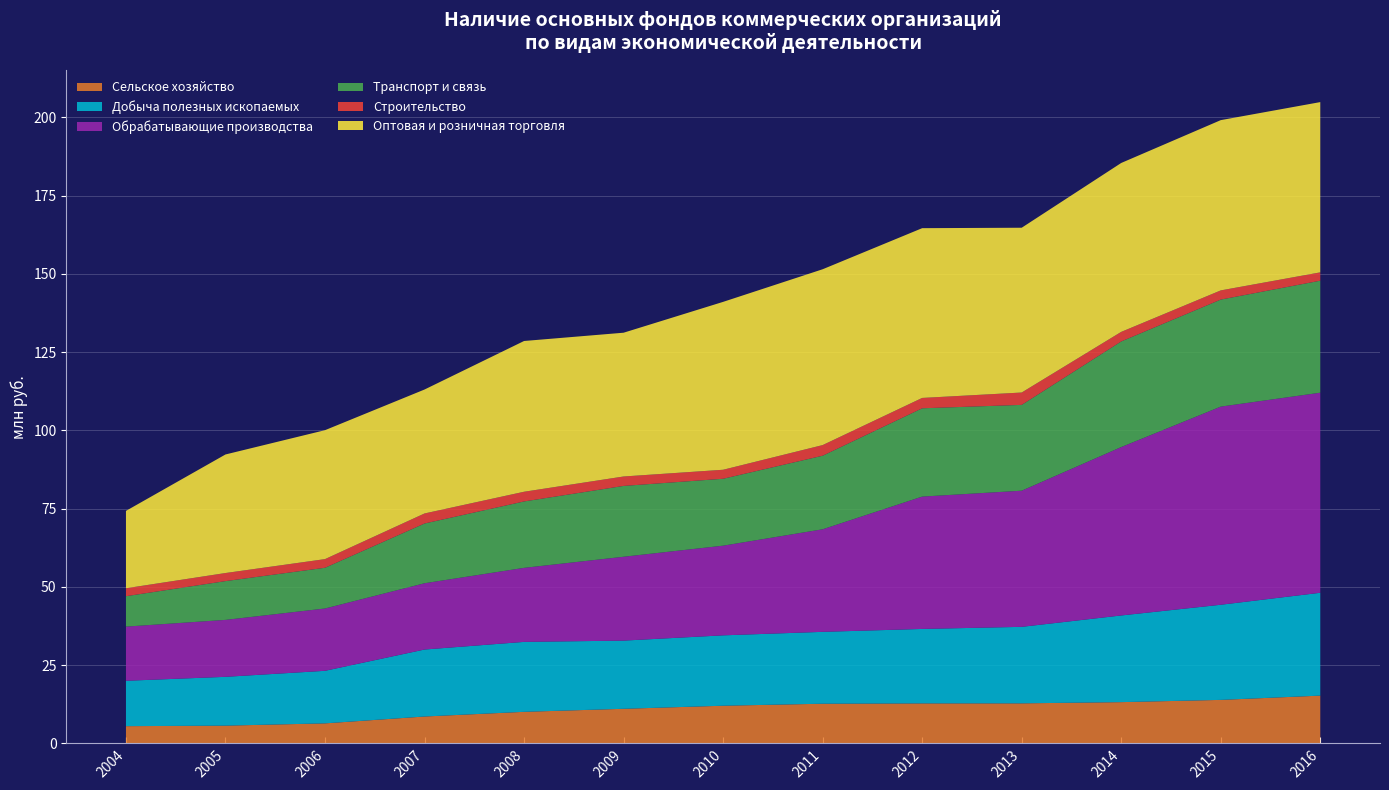

Reading right to left, what are all the values shown in this chart?

Сельское хозяйство: 15240787	13876346	13160227	12771132	12757689	12650755	12012933	11031674	10061977	8568042	6377327	5649352	5483295
Добыча полезных ископаемых: 32860701	30394670	27689413	24442354	23786165	22964196	22484247	21783158	22344795	21397733	16788492	15592933	14497726
Обрабатывающие производства: 63918330	63303383	53803013	43495711	42283860	32767510	28651009	26792530	23655445	21177433	19910334	18194422	17304412
Транспорт и связь: 35788170	34198556	33747114	27418676	28211079	23506957	21376176	22628745	21214639	19085891	13012820	12387050	9719824
Строительство: 2656679	2928219	3049875	3947460	3305216	3392334	2876334	3014142	3097395	3209038	2764194	2583562	2531895
Оптовая и розничная торговля: 54397246	54397246	53966959	52649155	54239461	56174902	53637317	45933540	48164789	39598010	41192954	37875728	24721471